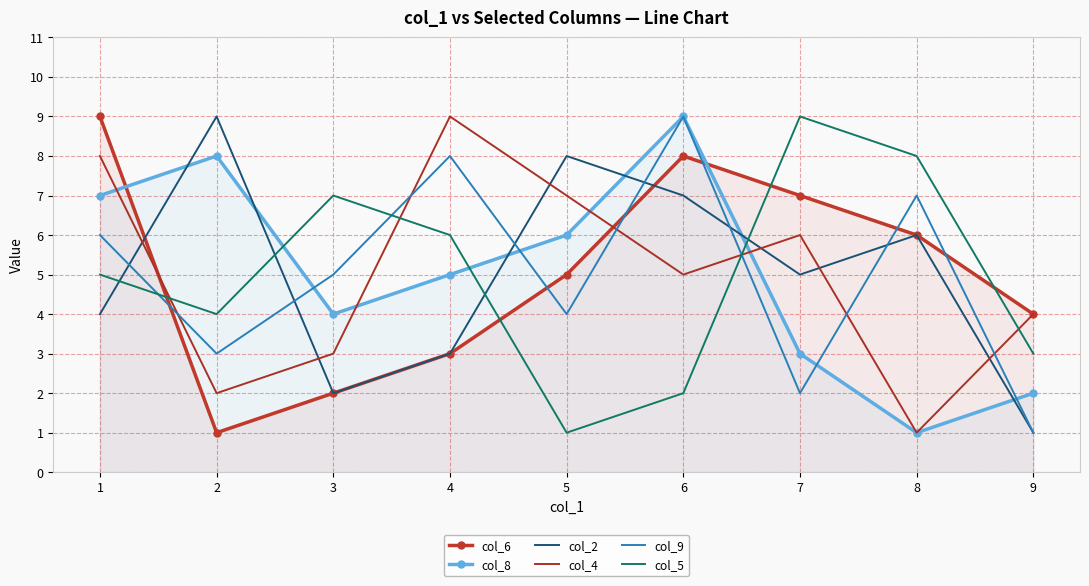

What is the minimum value for col_2?

1